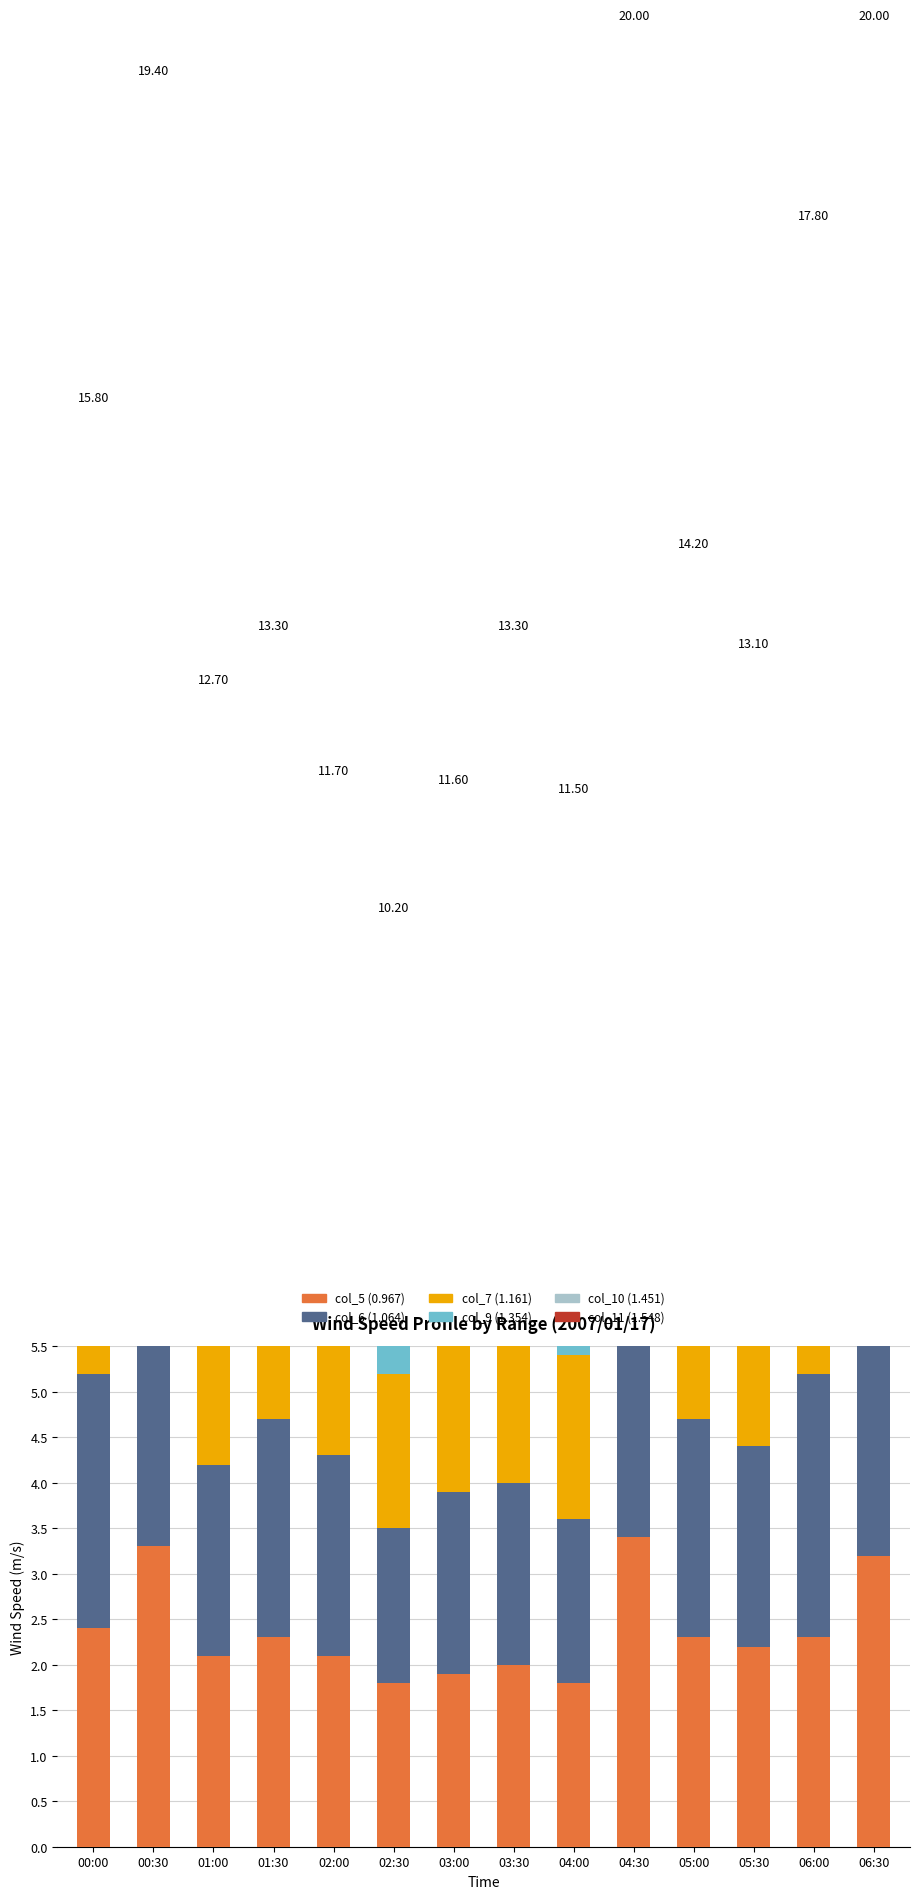

The col_11 (1.548) series shows 2.2 at 00:30. True or false?

True